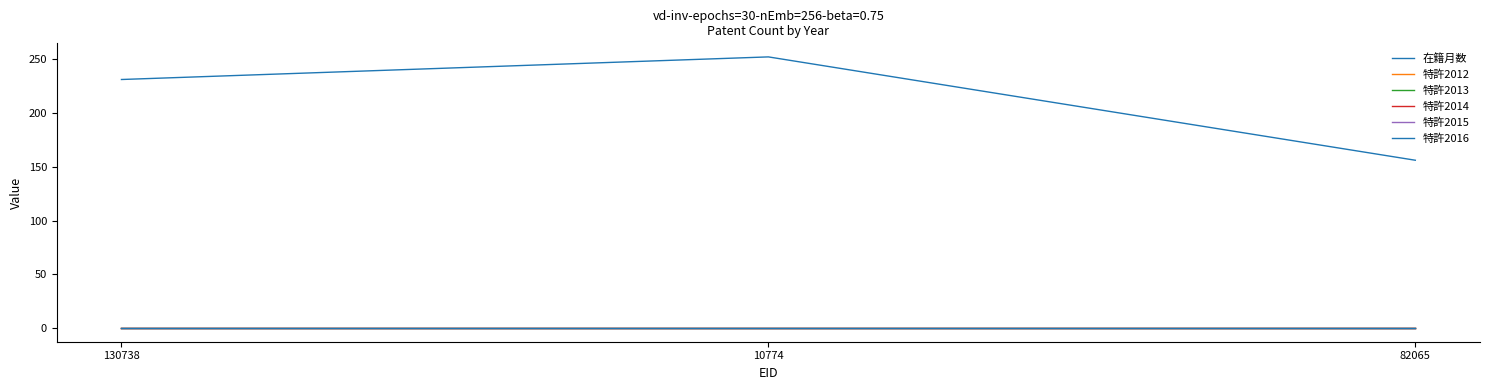

Where is 特許2012 nearest to the value 0?

130738